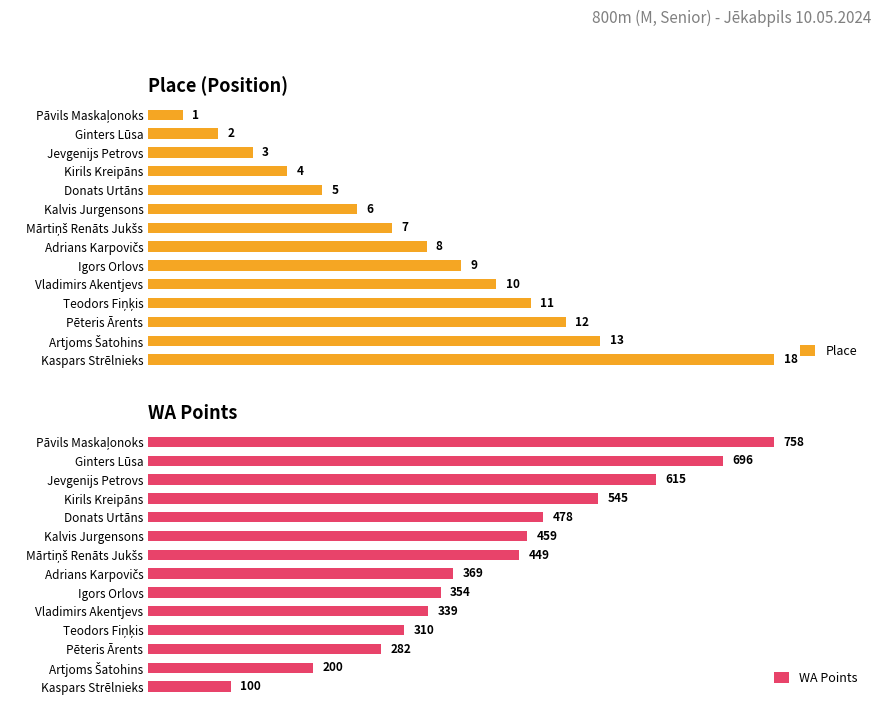

At which label does WA Points reach its minimum?

Kaspars Strēlnieks